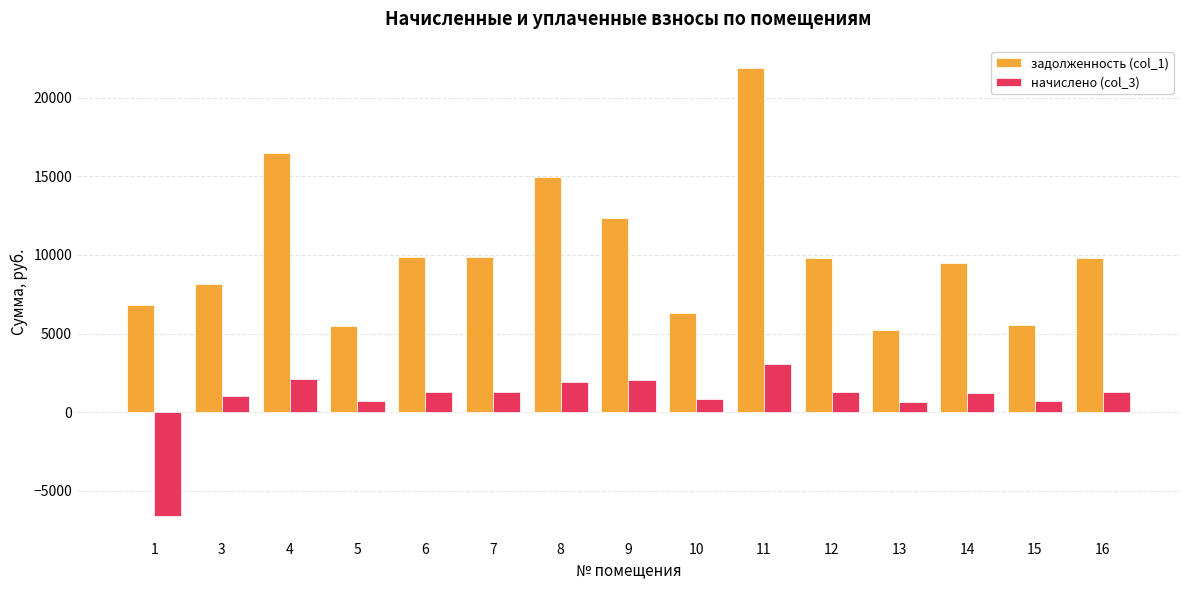

Which label corresponds to the largest value in the chart?

11